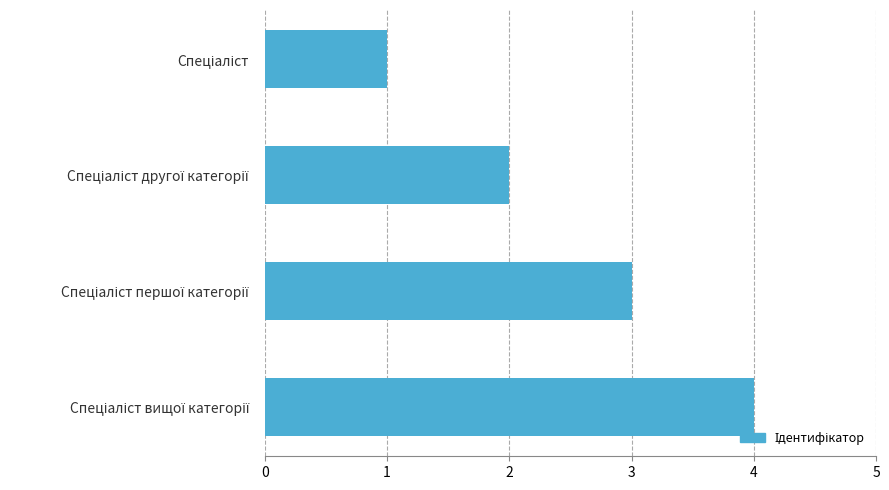

What is the difference between the maximum and minimum values?

3